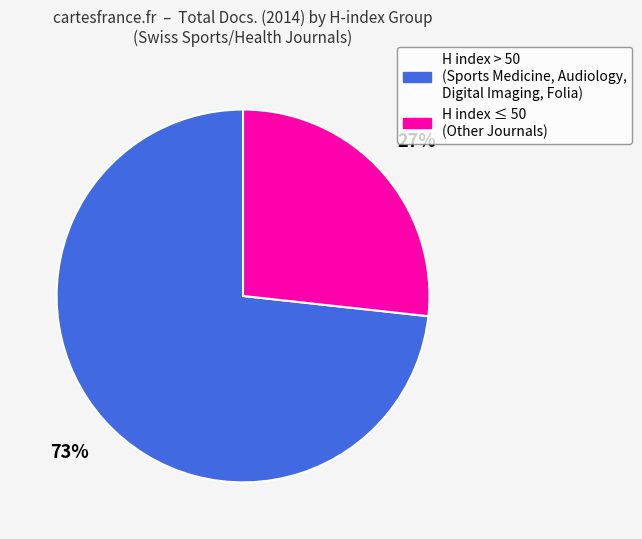

True or false: H index ≤ 50 (Other Journals) accounts for 27% of the total.

True